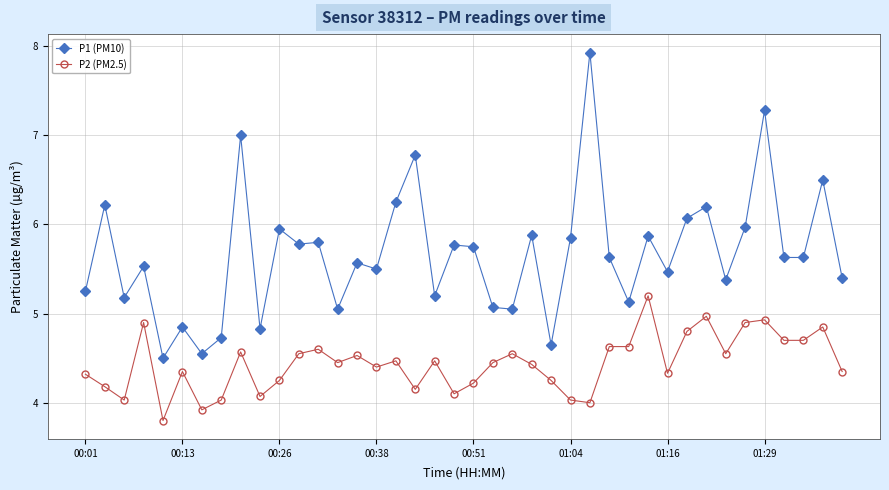

True or false: P1 (PM10) has more than 0 points higher than both neighbors.

True